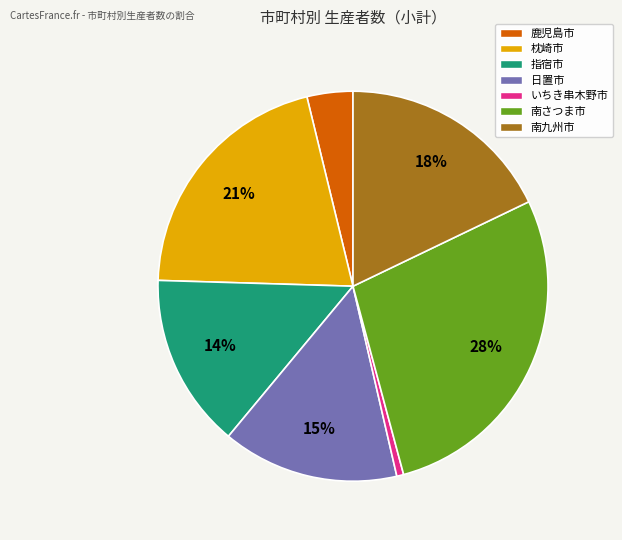

Approximately how many times larger is the value at 南さつま市 compared to 枕崎市?

1.3